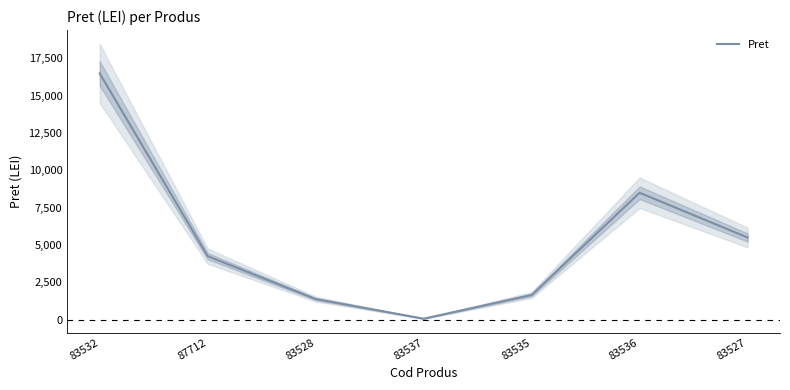

What is the difference between the second highest and second lowest values?

7125